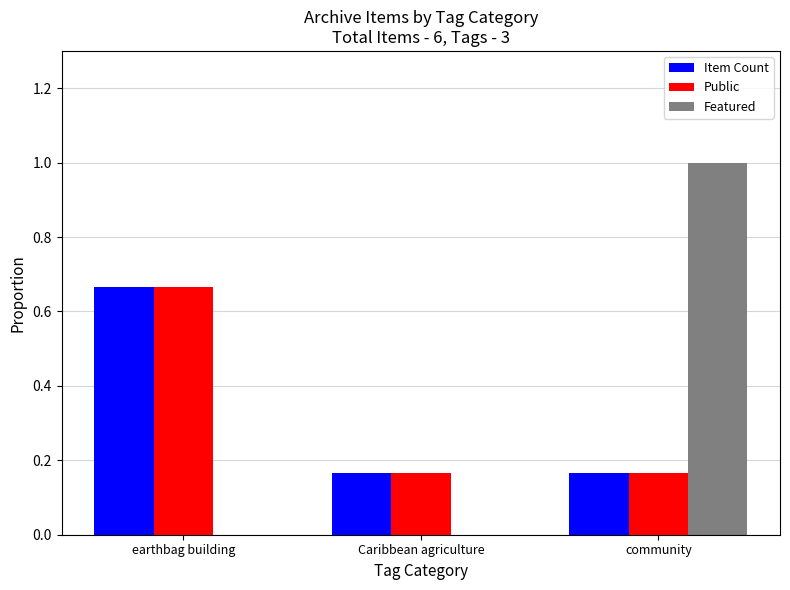

The Public series shows 0.1 at Caribbean agriculture. True or false?

False